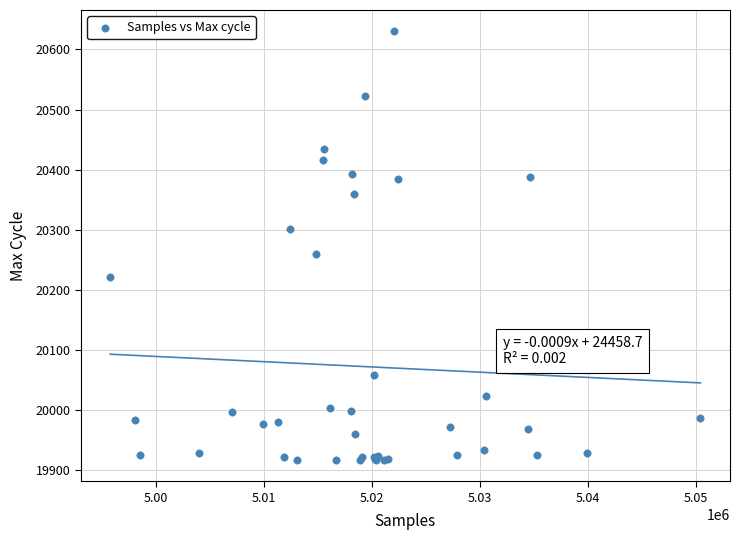

What Y value in the scatter plot is closest to 20273?

20260